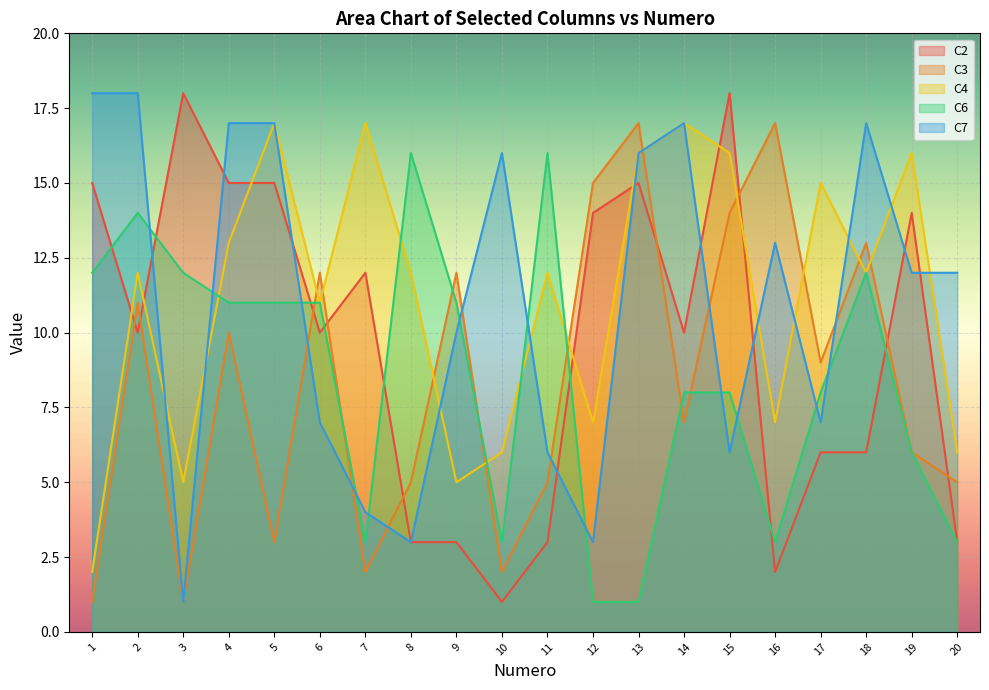

Reading left to right, what are all the values shown in this chart?

C2: 1=15	2=10	3=18	4=15	5=15	6=10	7=12	8=3	9=3	10=1	11=3	12=14	13=15	14=10	15=18	16=2	17=6	18=6	19=14	20=3
C3: 1=1	2=11	3=1	4=10	5=3	6=12	7=2	8=5	9=12	10=2	11=5	12=15	13=17	14=7	15=14	16=17	17=9	18=13	19=6	20=5
C4: 1=2	2=12	3=5	4=13	5=17	6=11	7=17	8=12	9=5	10=6	11=12	12=7	13=16	14=17	15=16	16=7	17=15	18=12	19=16	20=6
C6: 1=12	2=14	3=12	4=11	5=11	6=11	7=3	8=16	9=11	10=3	11=16	12=1	13=1	14=8	15=8	16=3	17=8	18=12	19=6	20=3
C7: 1=18	2=18	3=1	4=17	5=17	6=7	7=4	8=3	9=10	10=16	11=6	12=3	13=16	14=17	15=6	16=13	17=7	18=17	19=12	20=12